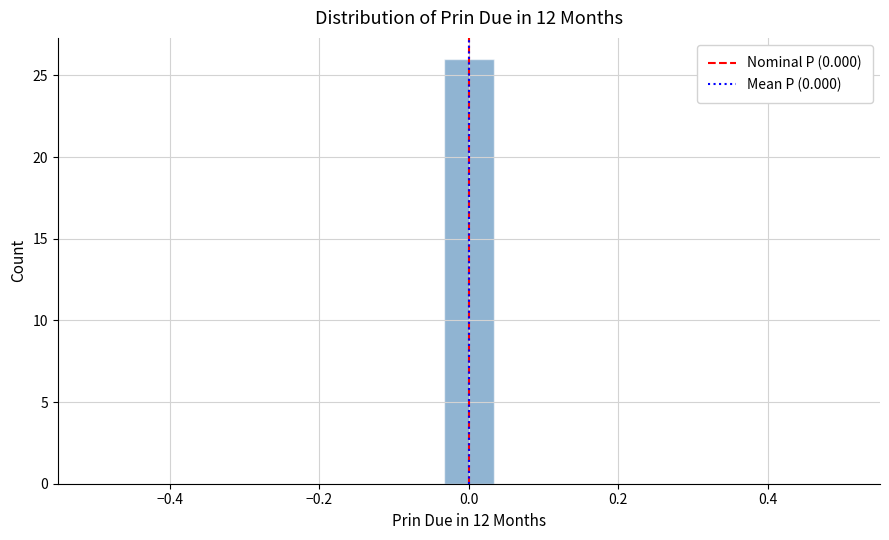

Read against the x-axis, roughly where is the centre of the tallest bar?

0.00